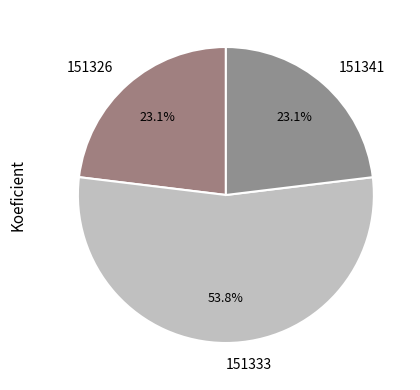

Which slice is the largest?

151333